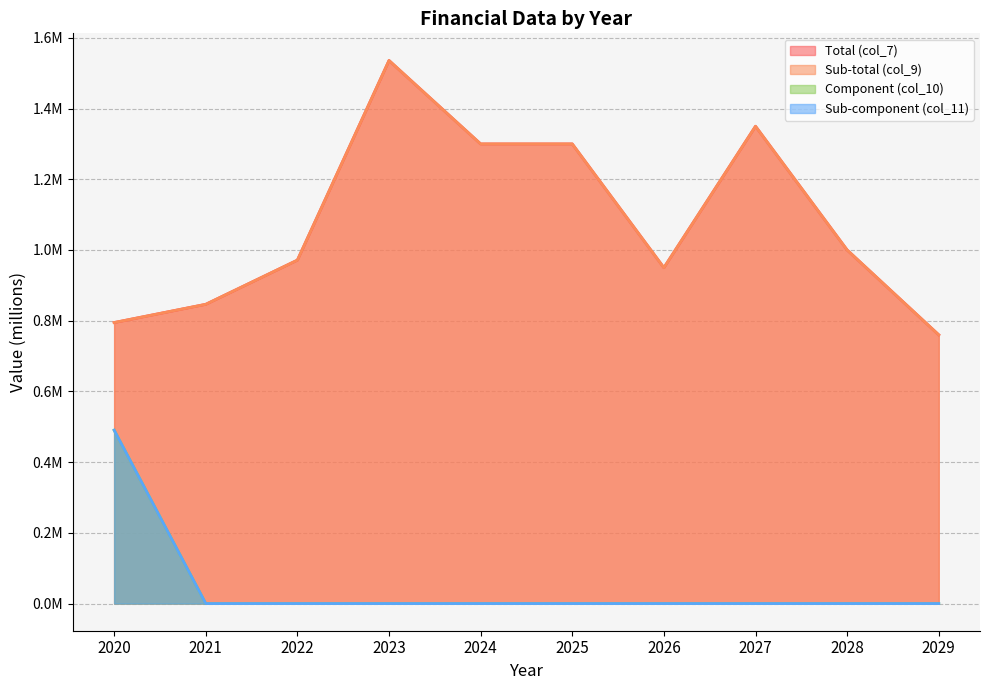

How many interior local peaks does the Total (col_7) series have?

2